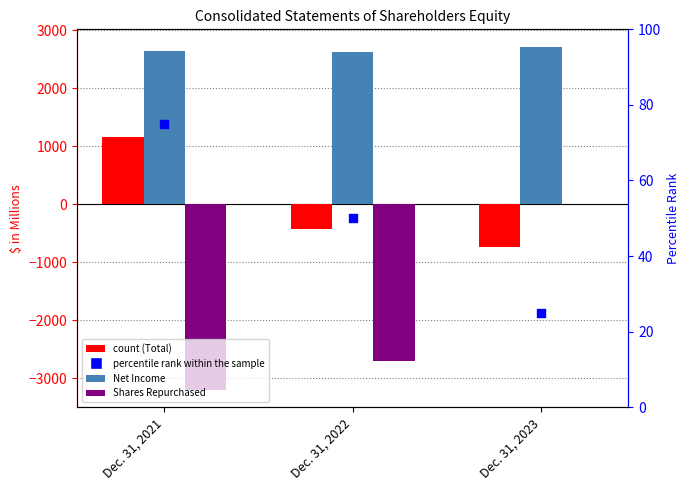

Which series has the largest total across all categories?

Net Income